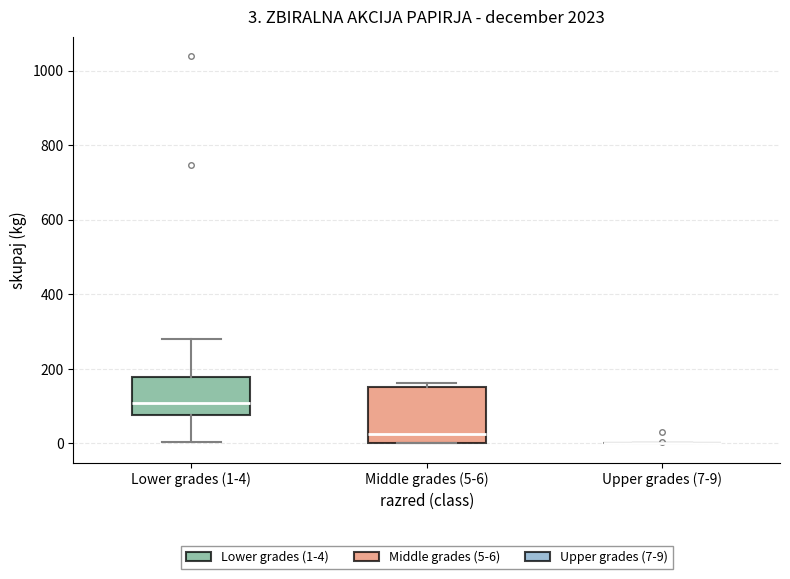

Comparing the boxes themselves (not the whiskers), which one is the tallest?

Middle grades (5-6)